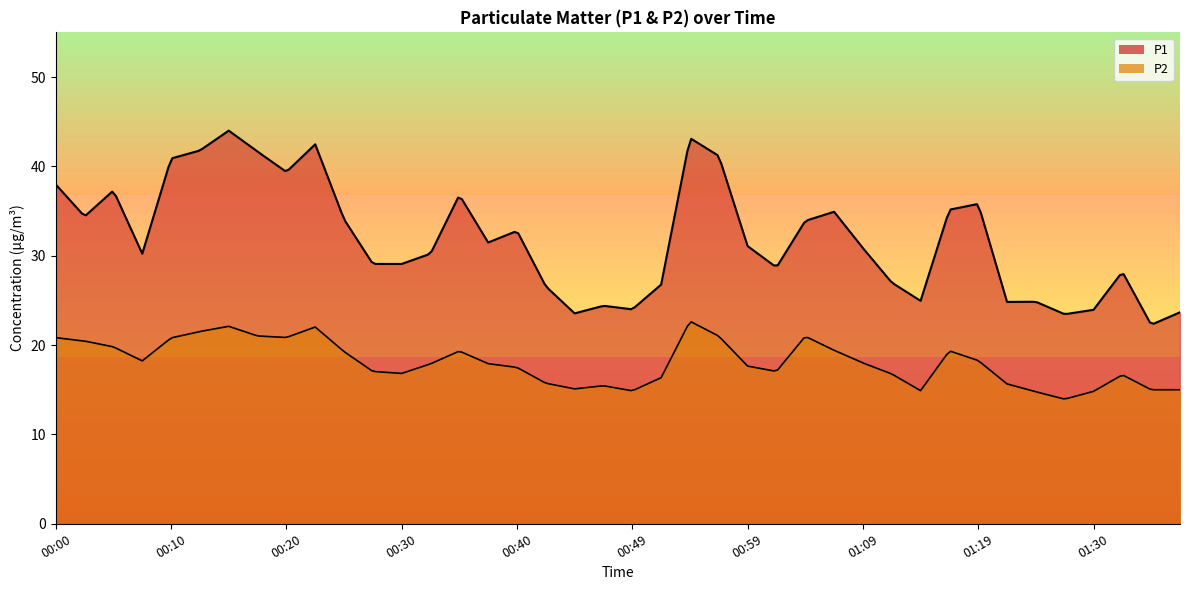

Reading left to right, list all the values displayed in this chart.

P1: 00:00=38.0	00:03=34.4	00:05=37.3	00:08=30.2	00:10=40.9	00:13=41.8	00:15=44.0	00:17=41.6	00:20=39.4	00:22=42.5	00:25=34.1	00:27=29.1	00:30=29.1	00:32=30.2	00:35=36.8	00:37=31.5	00:40=32.8	00:42=26.6	00:44=23.6	00:47=24.4	00:49=24.0	00:52=26.8	00:54=43.2	00:57=41.2	00:59=31.1	01:02=28.7	01:04=33.9	01:07=34.9	01:09=30.9	01:12=27.0	01:14=24.9	01:17=35.1	01:19=35.8	01:22=24.8	01:24=24.9	01:27=23.4	01:30=23.9	01:32=28.2	01:35=22.3	01:37=23.7
P2: 00:00=20.8	00:03=20.4	00:05=19.8	00:08=18.2	00:10=20.8	00:13=21.5	00:15=22.1	00:17=21.0	00:20=20.9	00:22=22.0	00:25=19.3	00:27=17.1	00:30=16.8	00:32=17.9	00:35=19.3	00:37=17.9	00:40=17.5	00:42=15.7	00:44=15.1	00:47=15.4	00:49=14.9	00:52=16.4	00:54=22.7	00:57=21.0	00:59=17.6	01:02=17.1	01:04=21.0	01:07=19.4	01:09=18.0	01:12=16.8	01:14=14.9	01:17=19.4	01:19=18.3	01:22=15.7	01:24=14.8	01:27=13.9	01:30=14.8	01:32=16.7	01:35=15.0	01:37=15.0